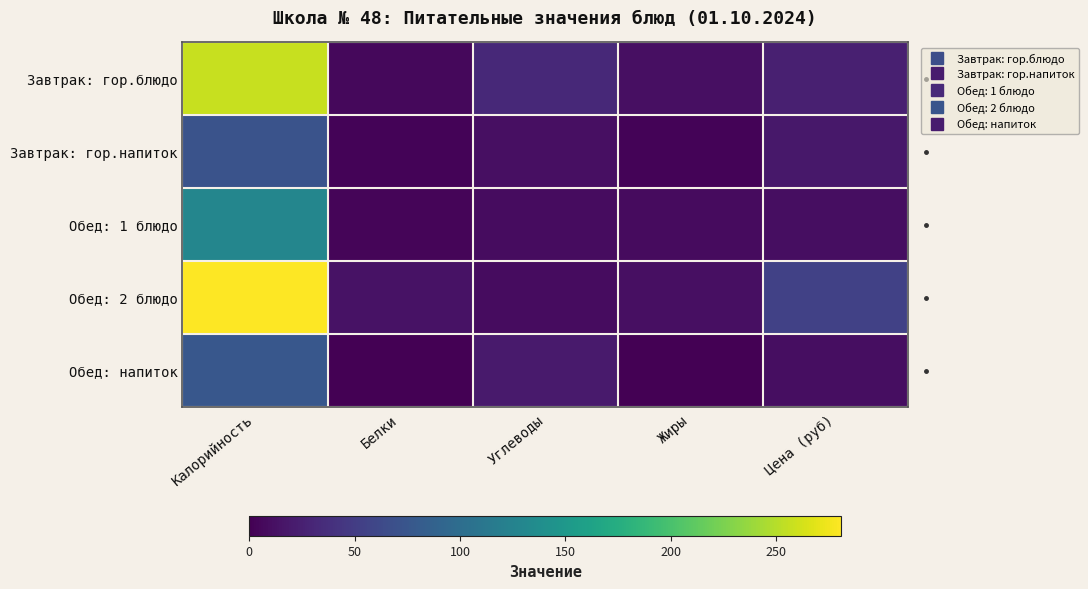

What is the total value across all series at Белки?

27.0